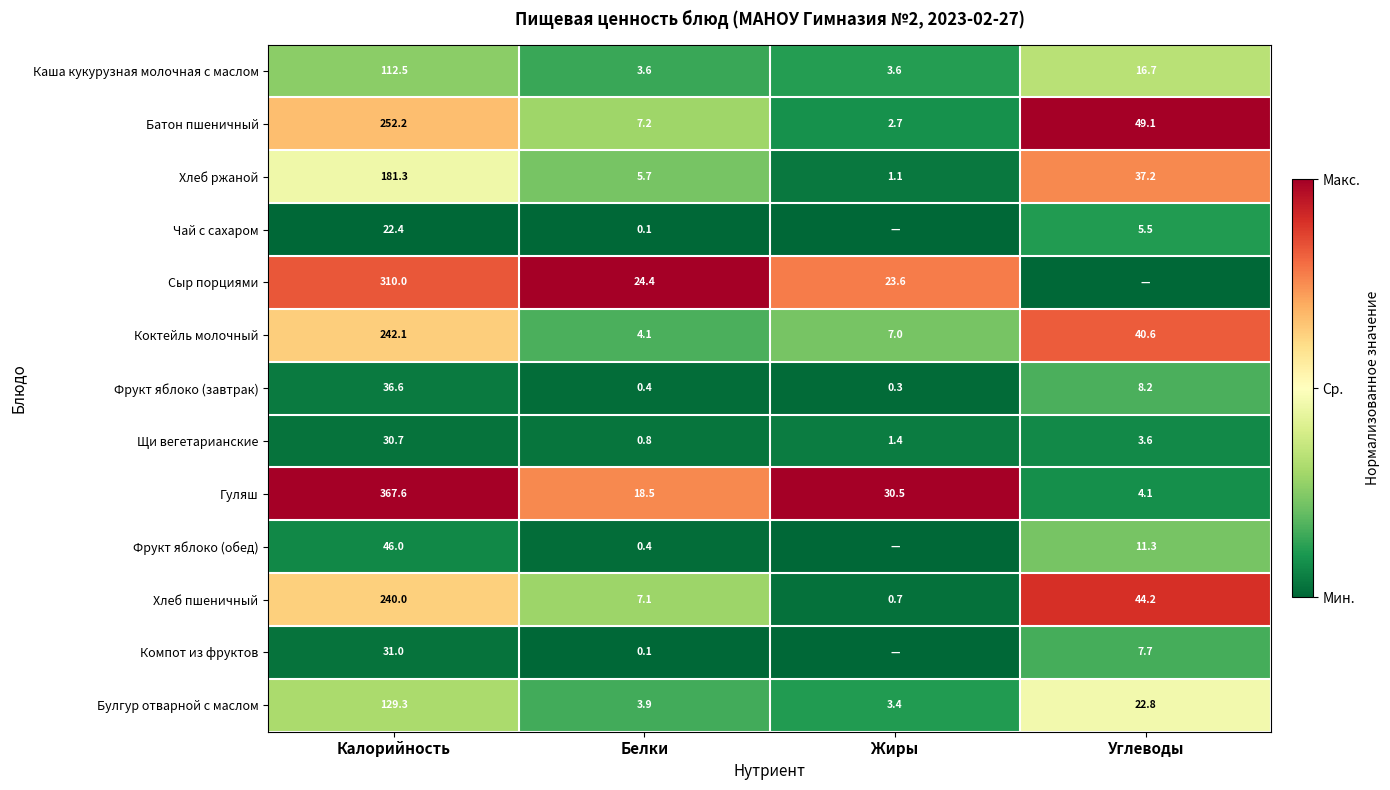

What is the sum of the Чай с сахаром values at Углеводы and Белки?

5.6